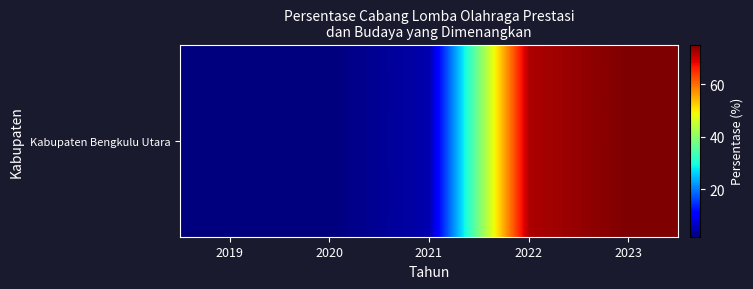

Where is the data nearest to the value 38?

2021